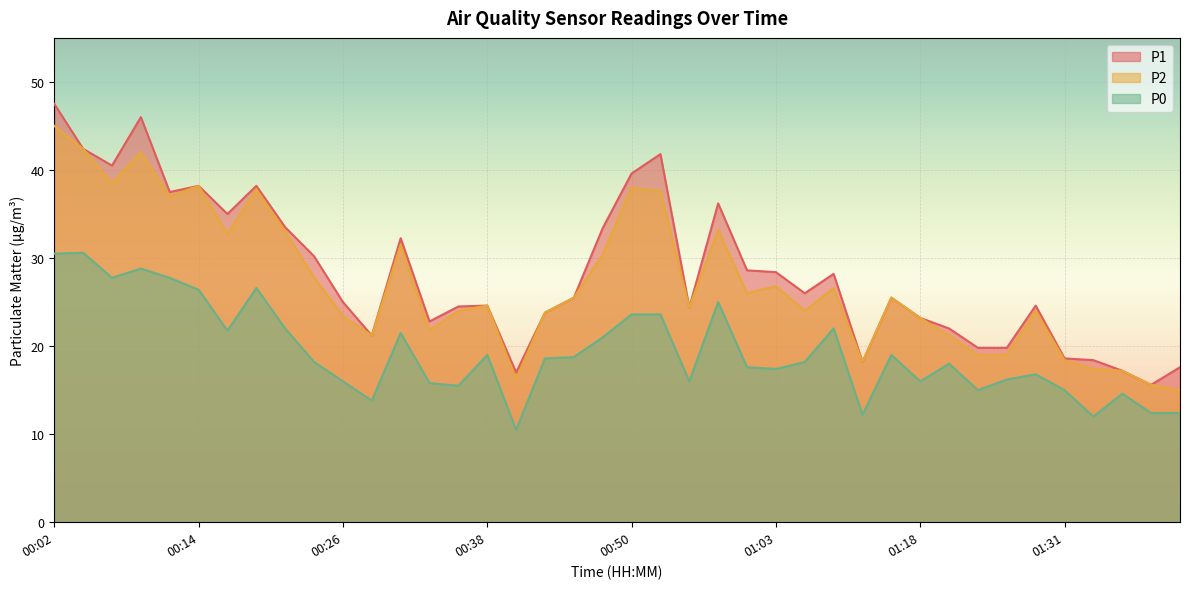

List the series in order of their peak value, lowest first.

P0, P2, P1